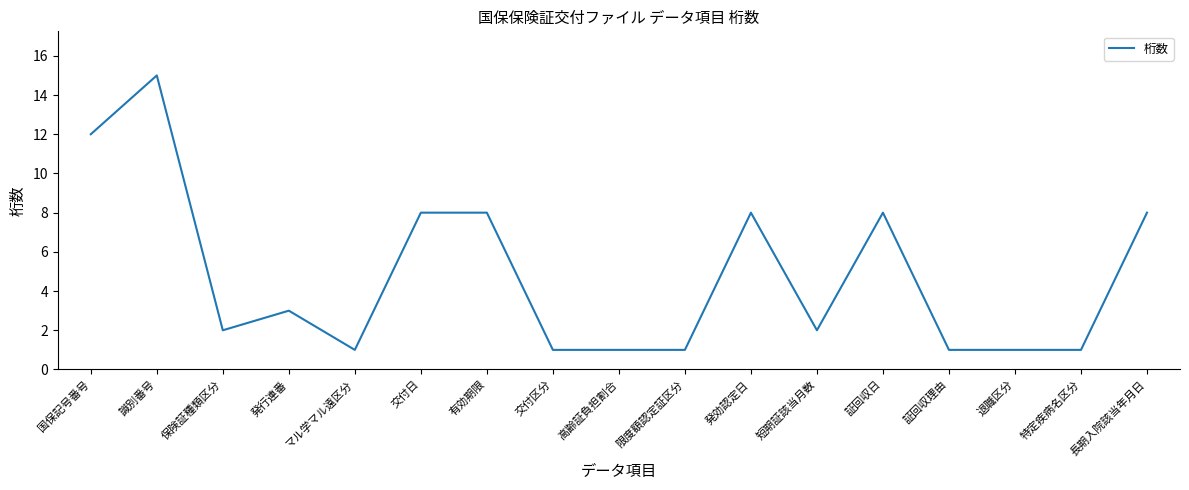

Reading left to right, what are all the values shown in this chart?

12	15	2	3	1	8	8	1	1	1	8	2	8	1	1	1	8